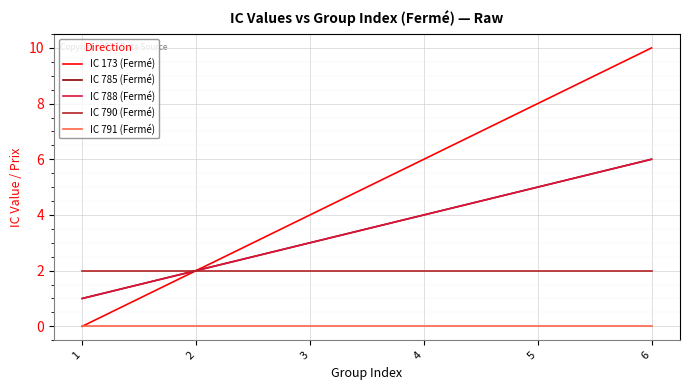

How many lines are shown in the chart?

5